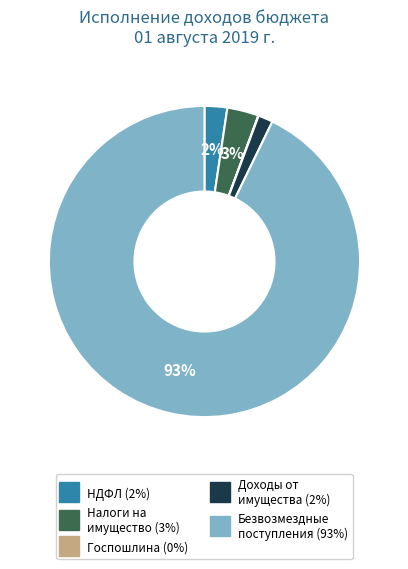

To the nearest percent, what is the average slice percentage?

20%